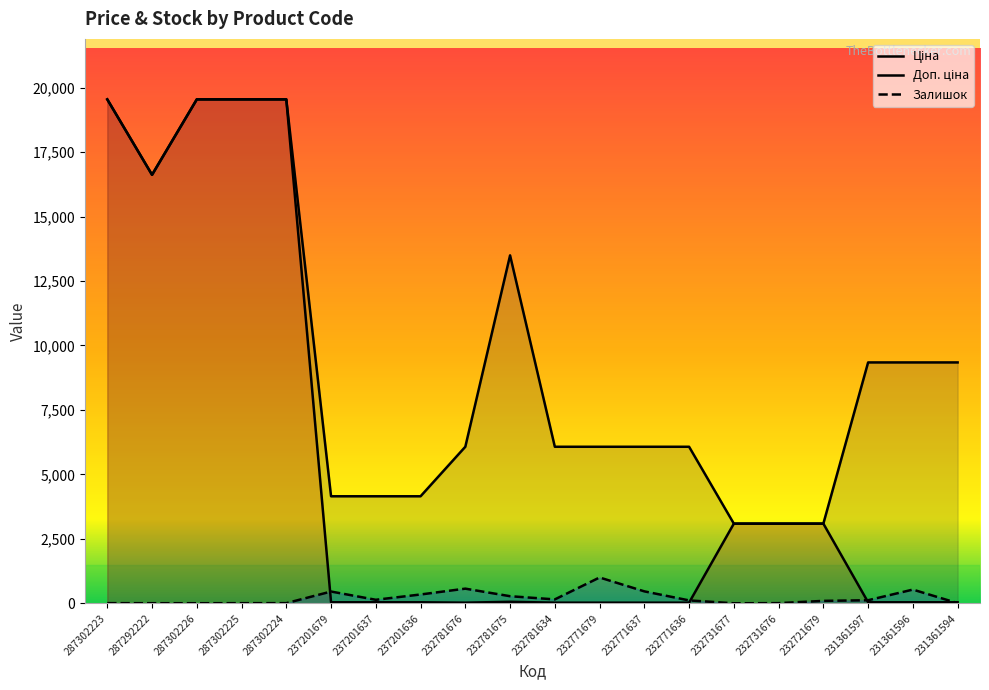

What is the difference between the highest and lowest values at 237201637?

4110.5